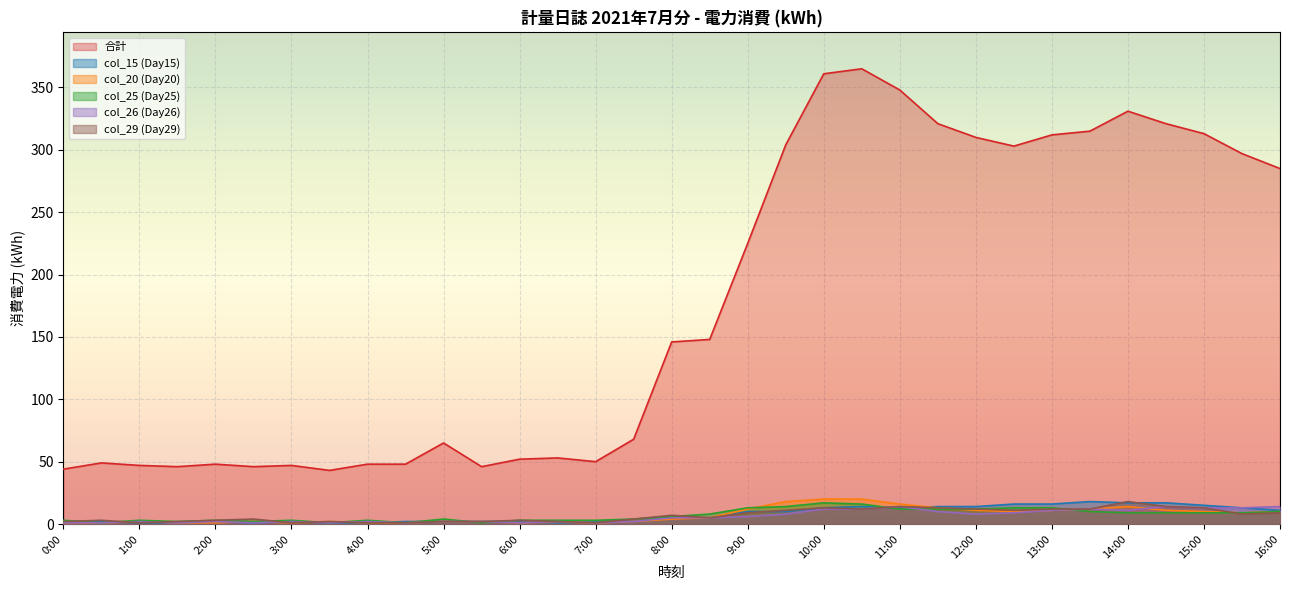

At which category does 合計 reach its first local valley?

1:30